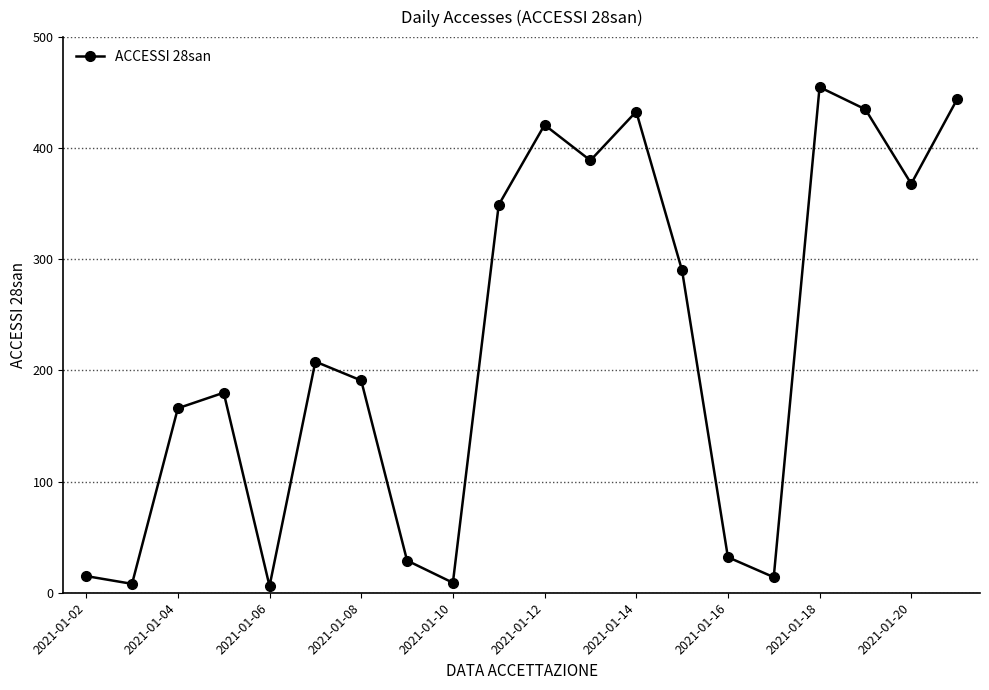

What is the sum of all values?

4442